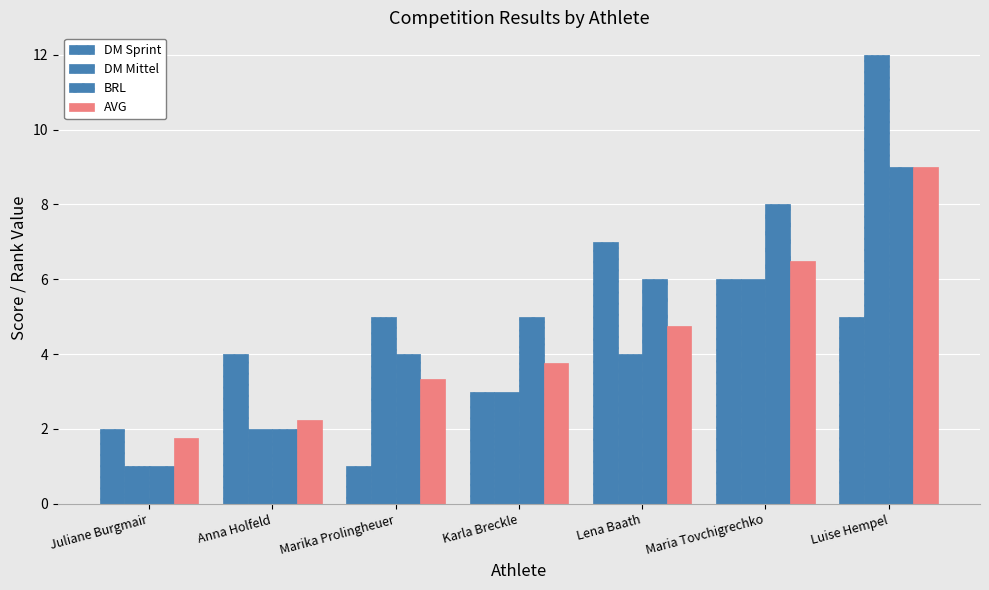

Which has a higher value, Maria Tovchigrechko or Luise Hempel?

Maria Tovchigrechko